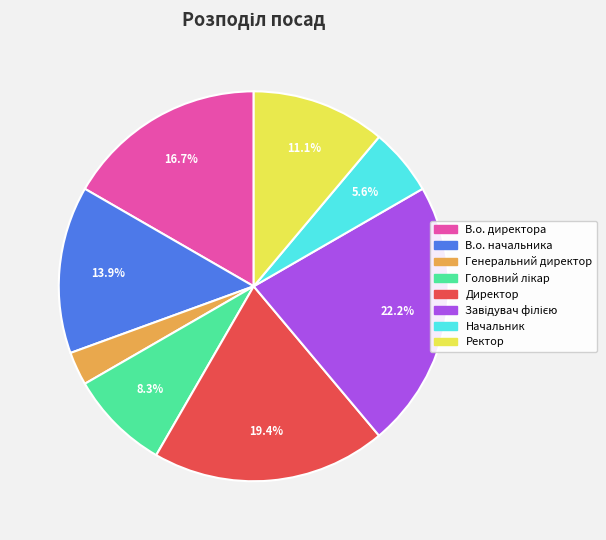

Is there a majority slice in this chart?

No